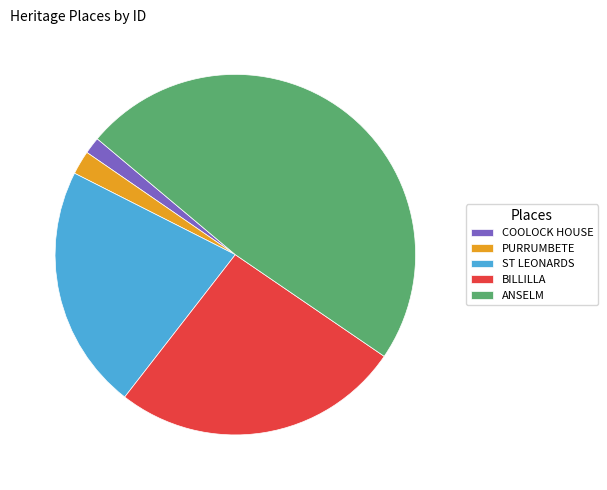

How many slices are in this pie chart?

5